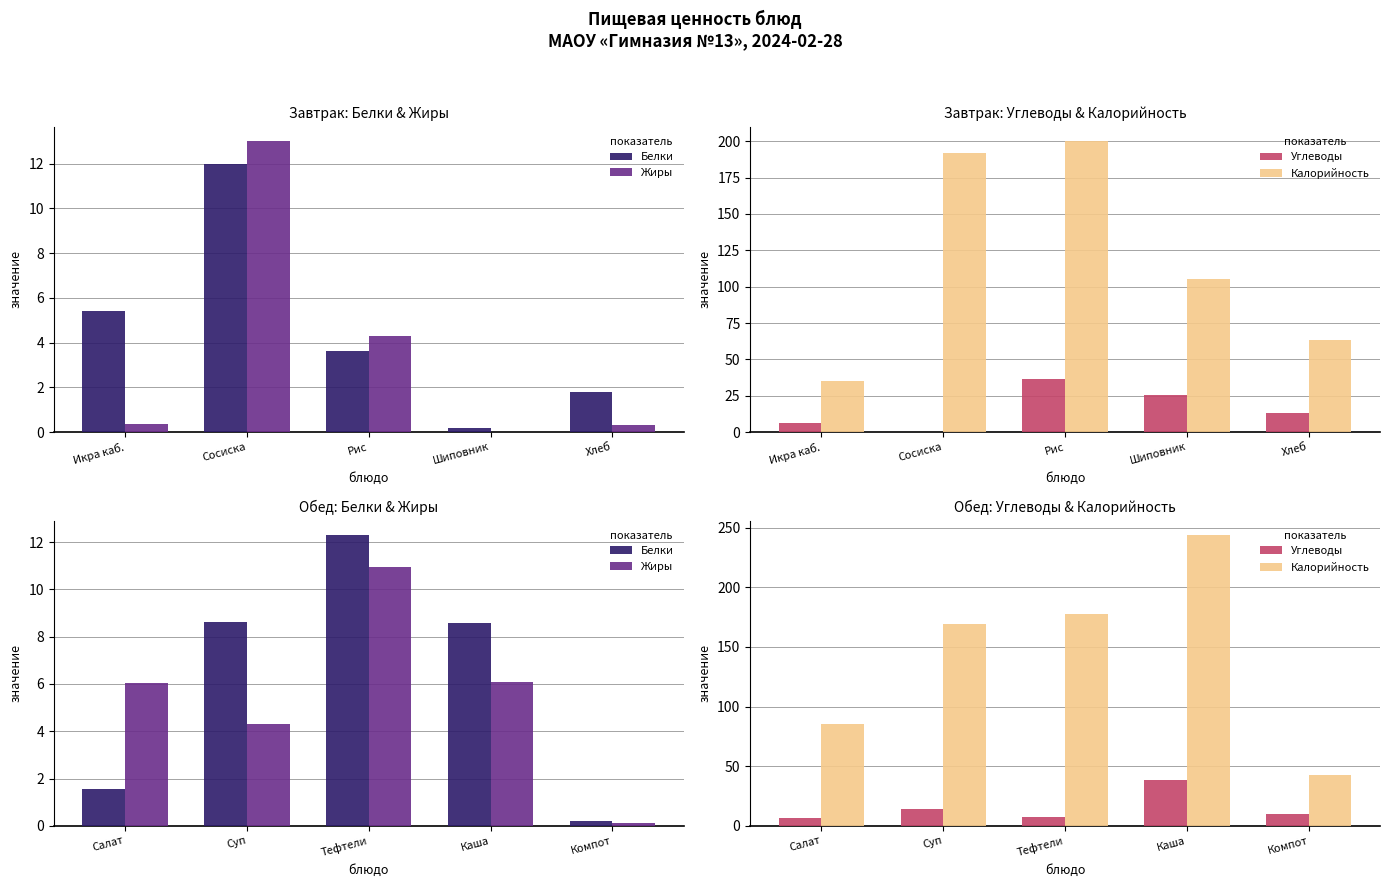

Rank the series by their maximum value, from lowest to highest.

Жиры, Белки, Углеводы, Калорийность